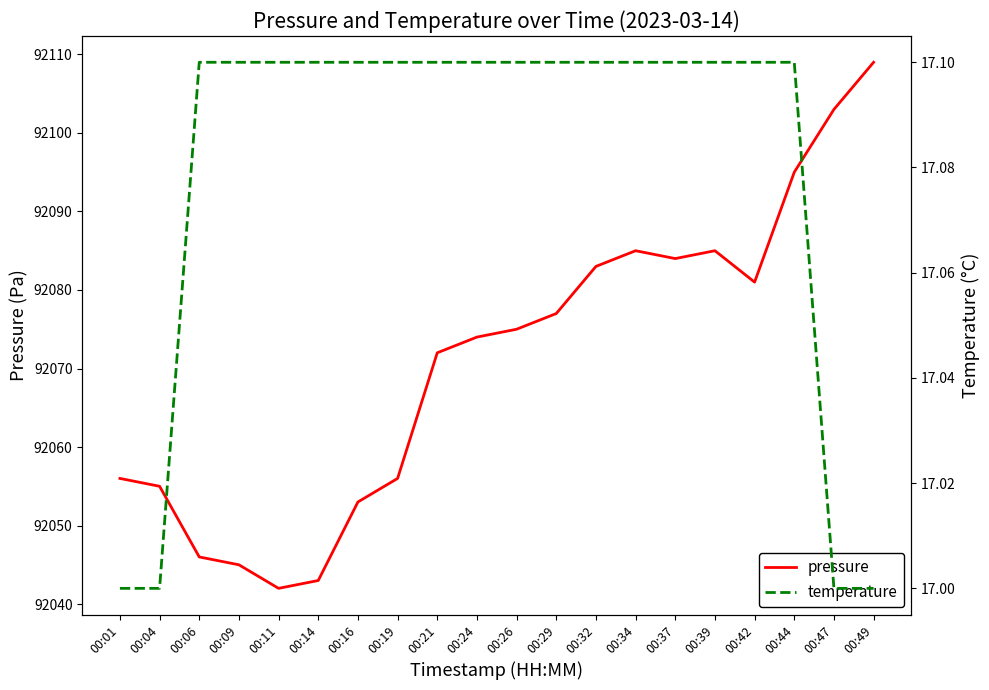

Reading left to right, what are all the values shown in this chart?

pressure: 00:01=92056.0	00:04=92055.0	00:06=92046.0	00:09=92045.0	00:11=92042.0	00:14=92043.0	00:16=92053.0	00:19=92056.0	00:21=92072.0	00:24=92074.0	00:26=92075.0	00:29=92077.0	00:32=92083.0	00:34=92085.0	00:37=92084.0	00:39=92085.0	00:42=92081.0	00:44=92095.0	00:47=92103.0	00:49=92109.0
temperature: 00:01=17.0	00:04=17.0	00:06=17.1	00:09=17.1	00:11=17.1	00:14=17.1	00:16=17.1	00:19=17.1	00:21=17.1	00:24=17.1	00:26=17.1	00:29=17.1	00:32=17.1	00:34=17.1	00:37=17.1	00:39=17.1	00:42=17.1	00:44=17.1	00:47=17.0	00:49=17.0